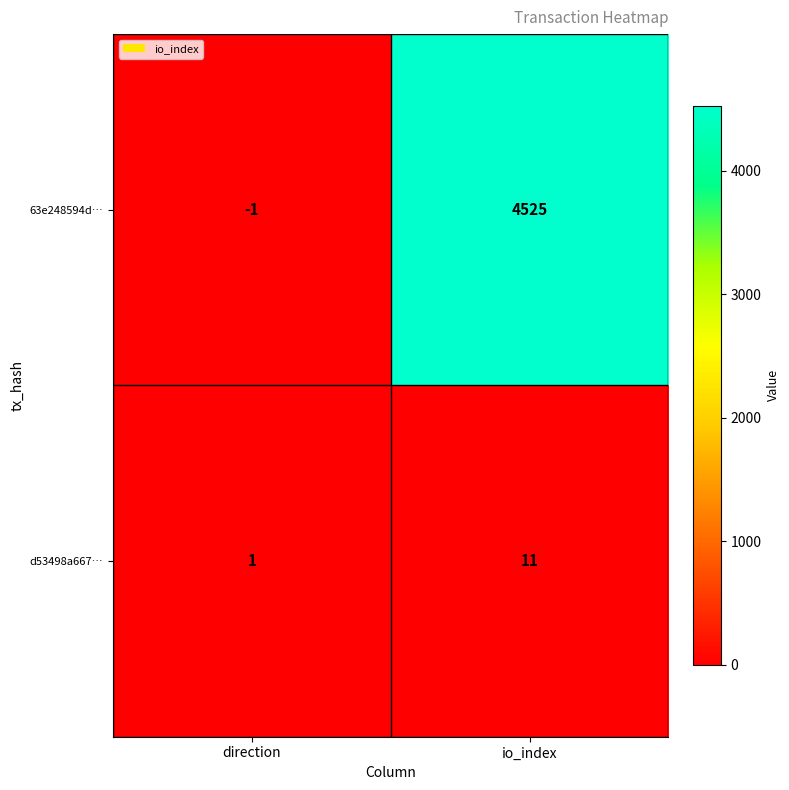

Which series changed the most between direction and io_index?

63e248594d…